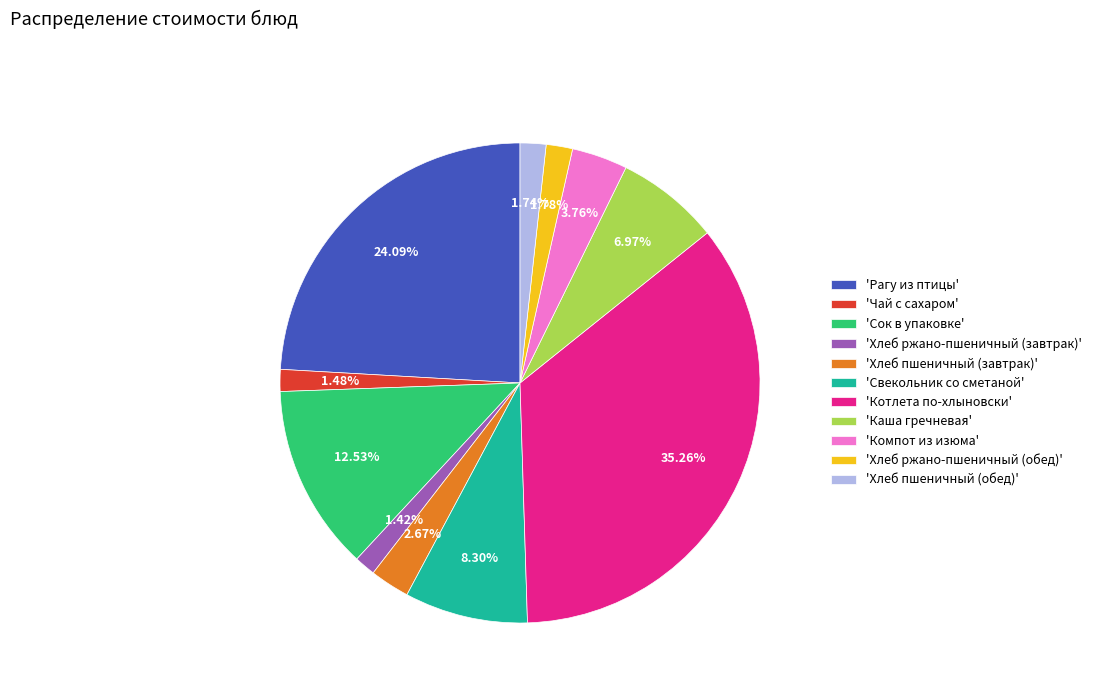

Which category has the biggest portion of the pie?

'Котлета по-хлыновски'